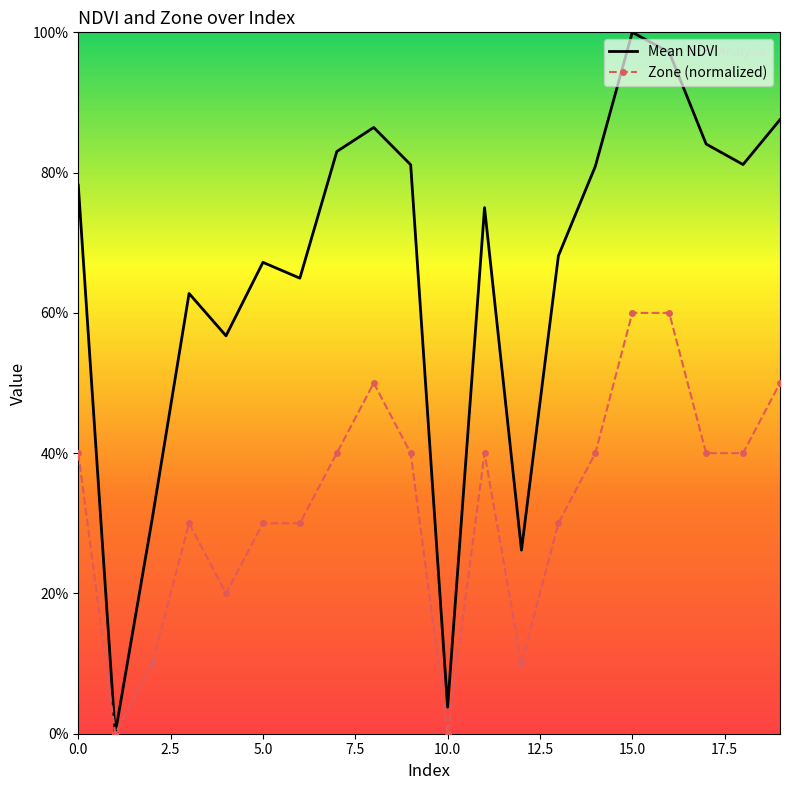

What are all the series names shown in the legend?

Mean NDVI, Zone (normalized)